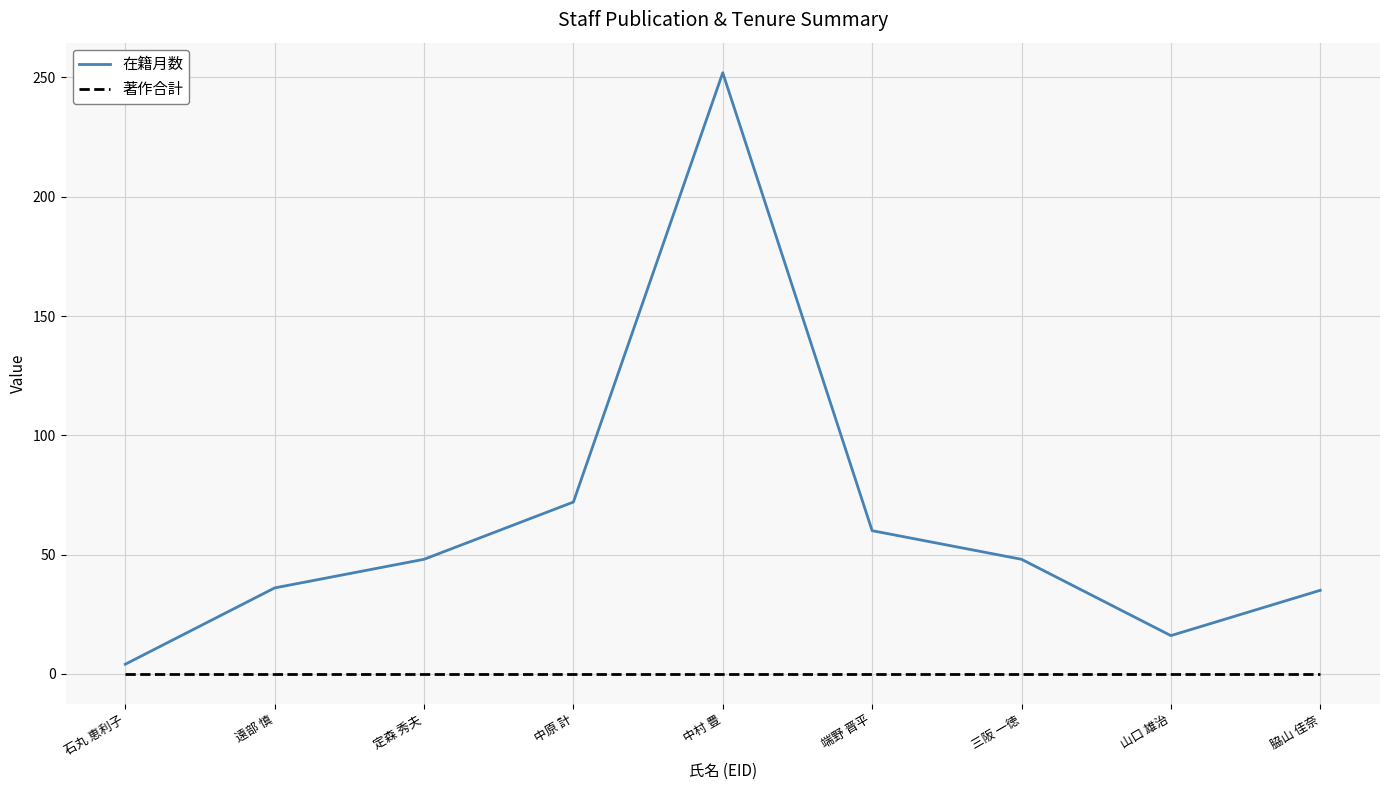

The 在籍月数 series shows 60 at 端野 晋平. True or false?

True